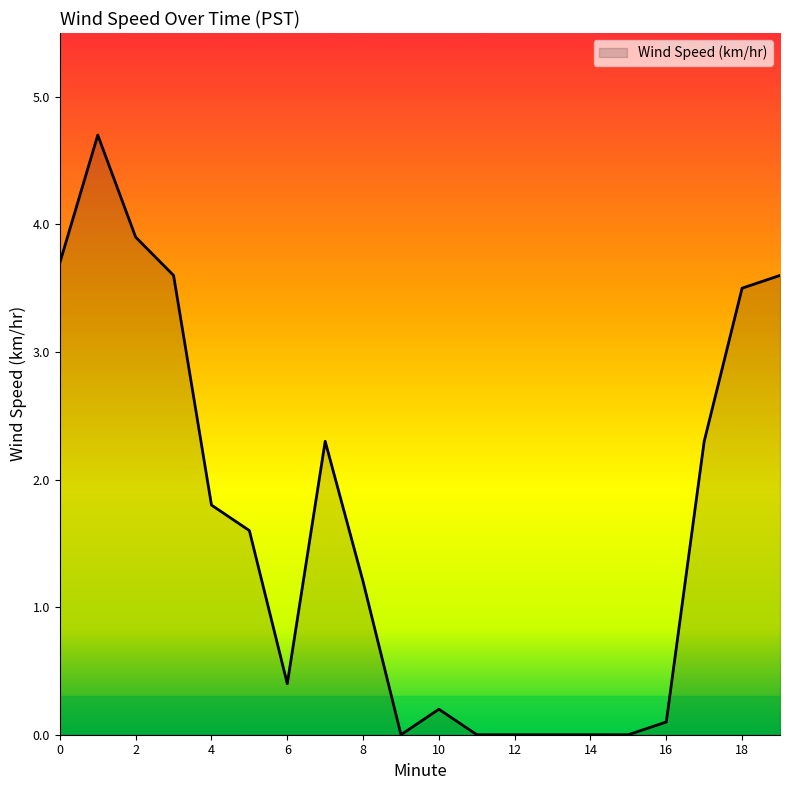

What is the greatest value displayed?

4.7